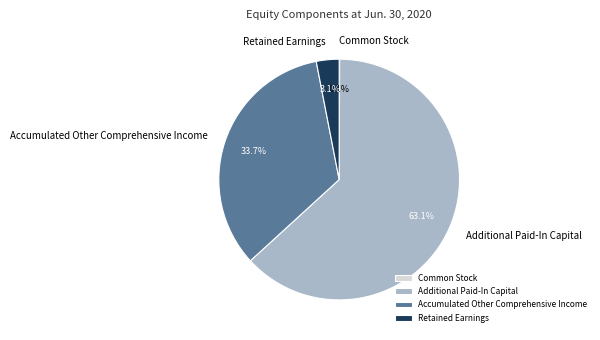

To the nearest percent, what is the difference between the largest and smallest slice percentages?

63%